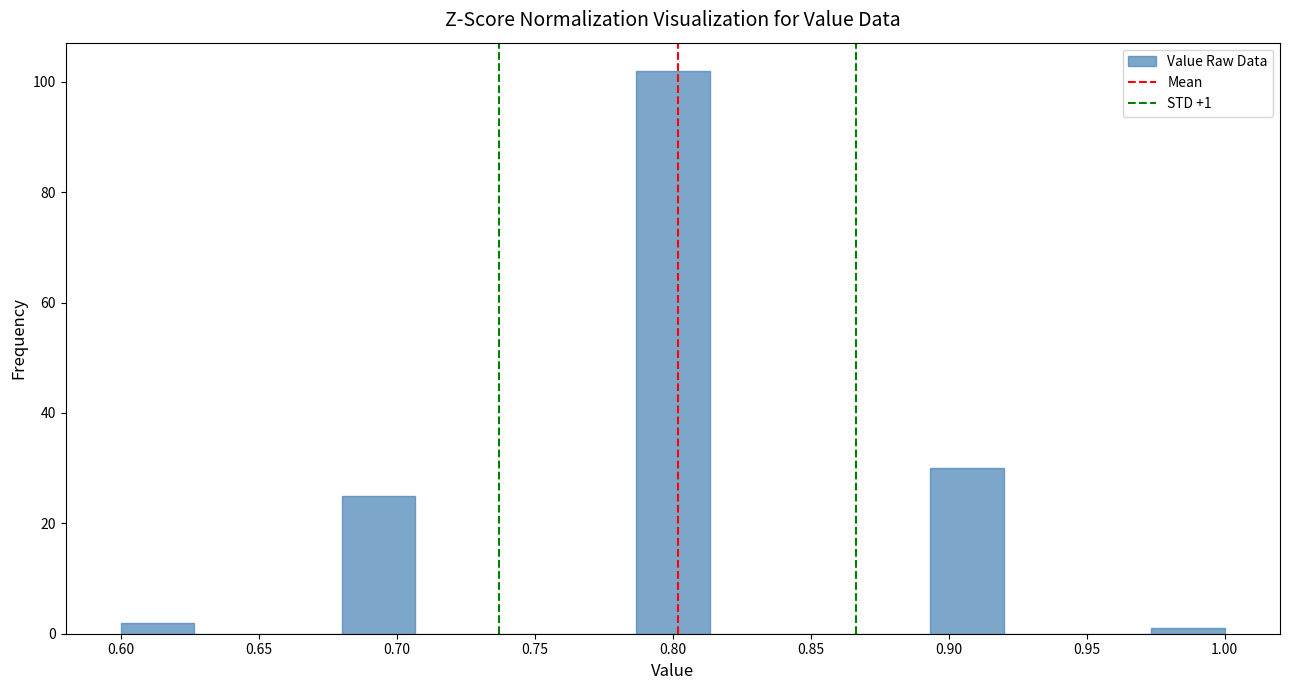

Over which range of the x-axis is the bar tallest?

0.785 to 0.815